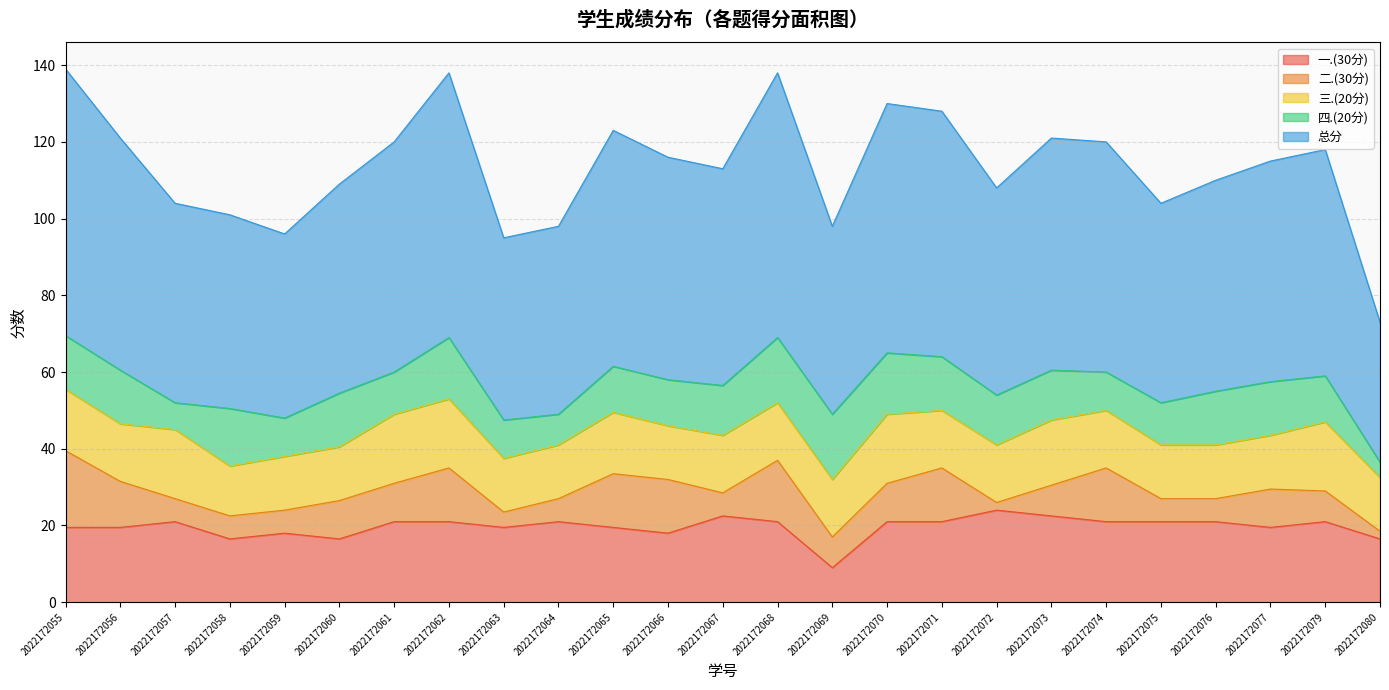

What is the highest value of the 二.(30分) series?

20.0